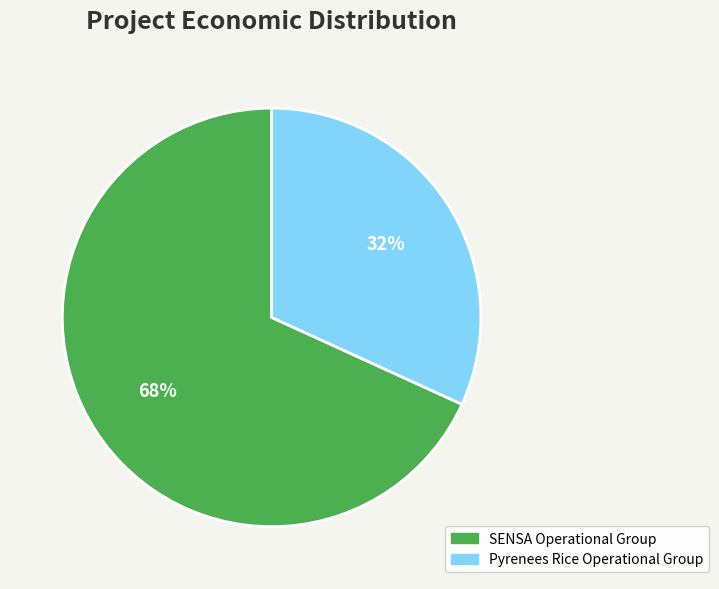

To the nearest percent, what is the combined percentage of SENSA Operational Group and Pyrenees Rice Operational Group?

100%